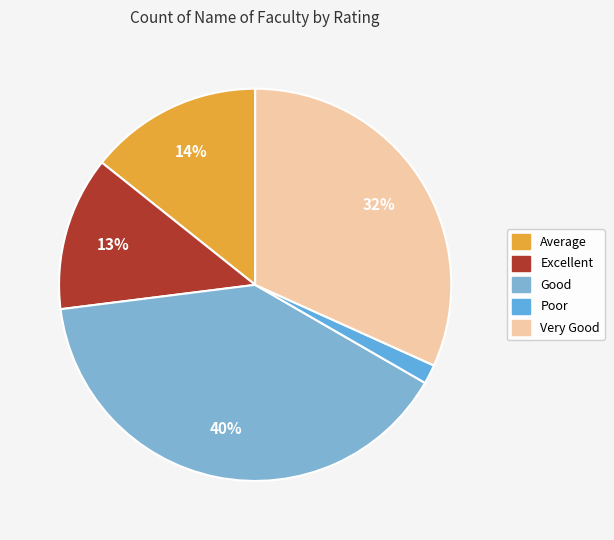

What percentage is the Average slice, to the nearest percent?

14%